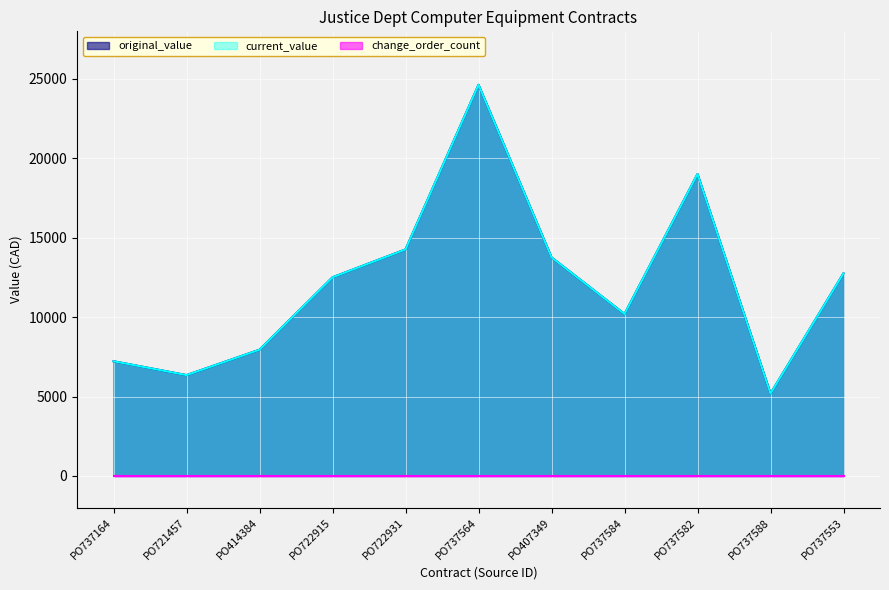

At which label does current_value first exceed 12510?

PO722931